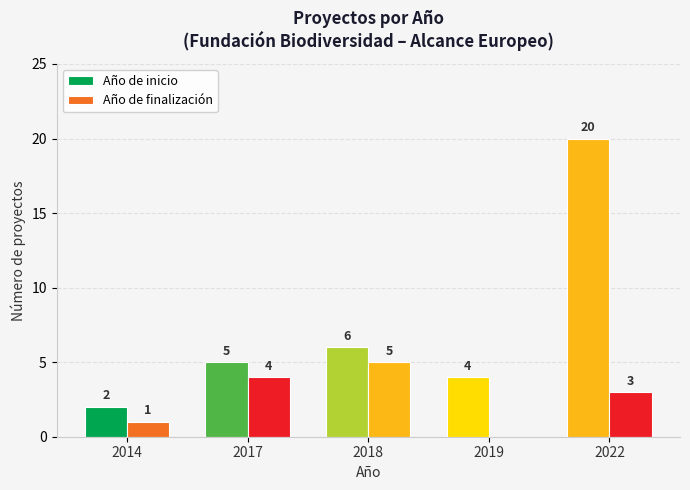

At 2017, list the series in order from largest to smallest.

Año de inicio, Año de finalización